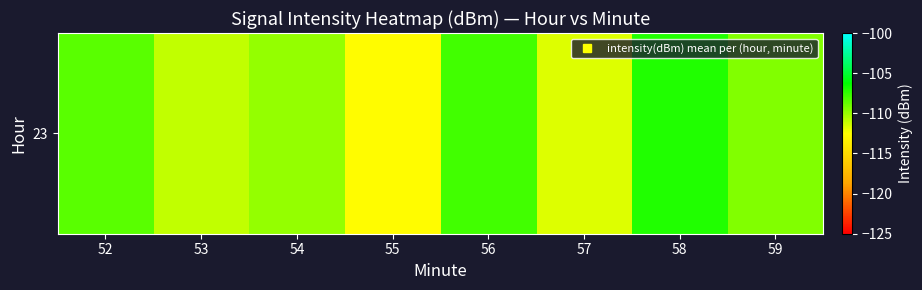

Is it true that the value at 55 is -112.7?

True